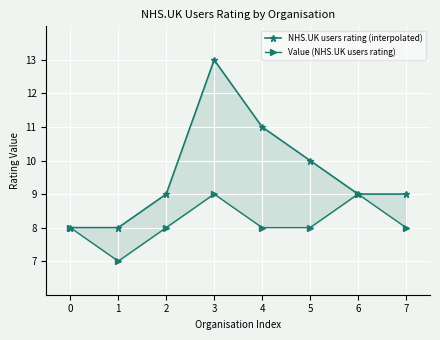

What are all the series names shown in the legend?

NHS.UK users rating (interpolated), Value (NHS.UK users rating)